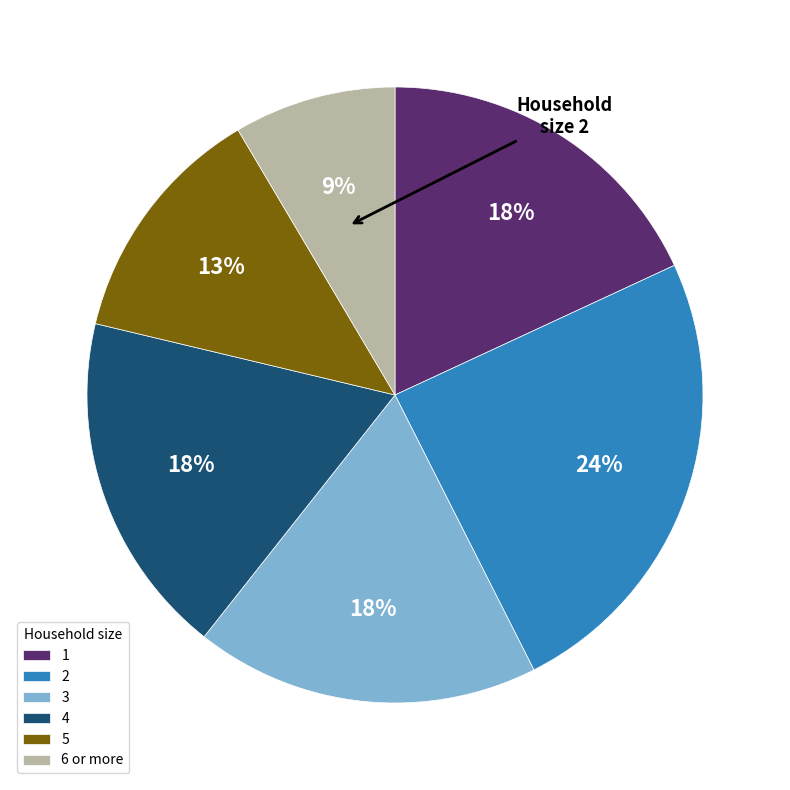

How many slices are in this pie chart?

6